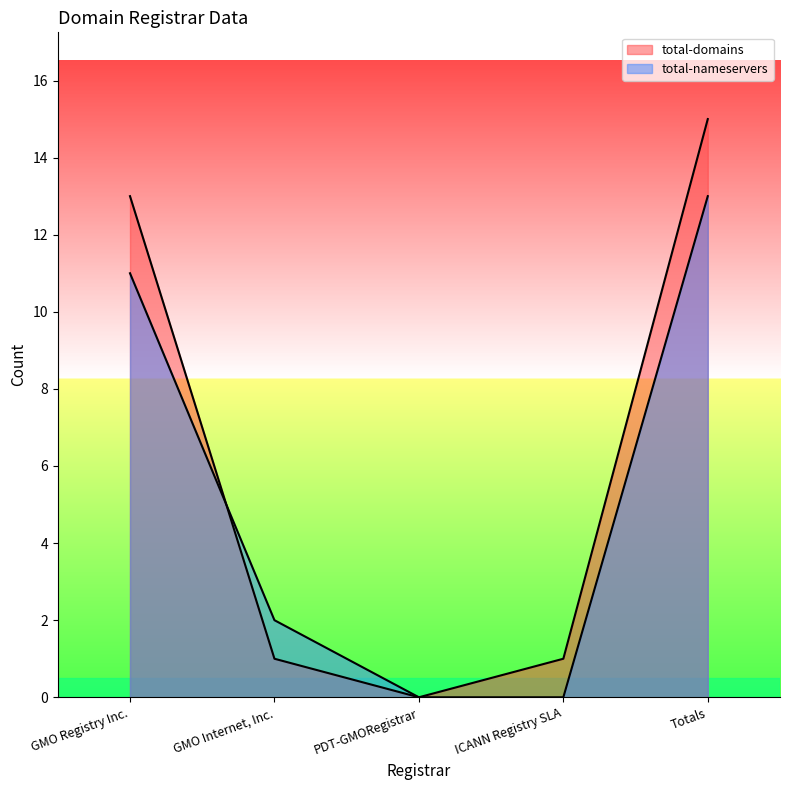

Which series changed the most between GMO Registry Inc. and ICANN Registry SLA?

total-domains